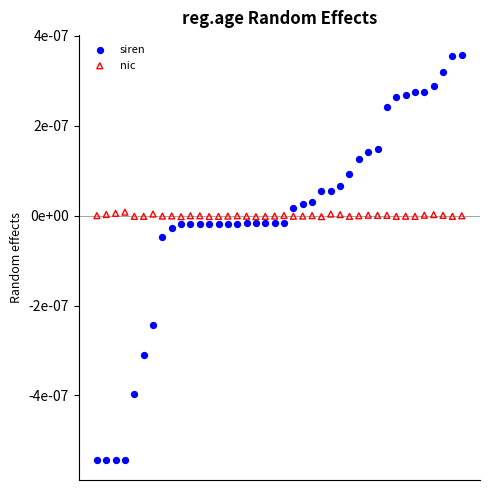

What are all the series names shown in the legend?

siren, nic